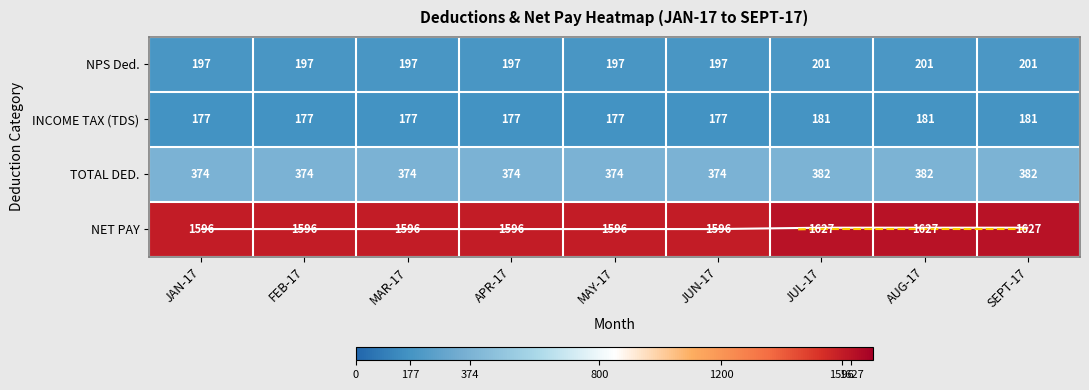

What value does the INCOME TAX (TDS) series have at MAR-17?

177